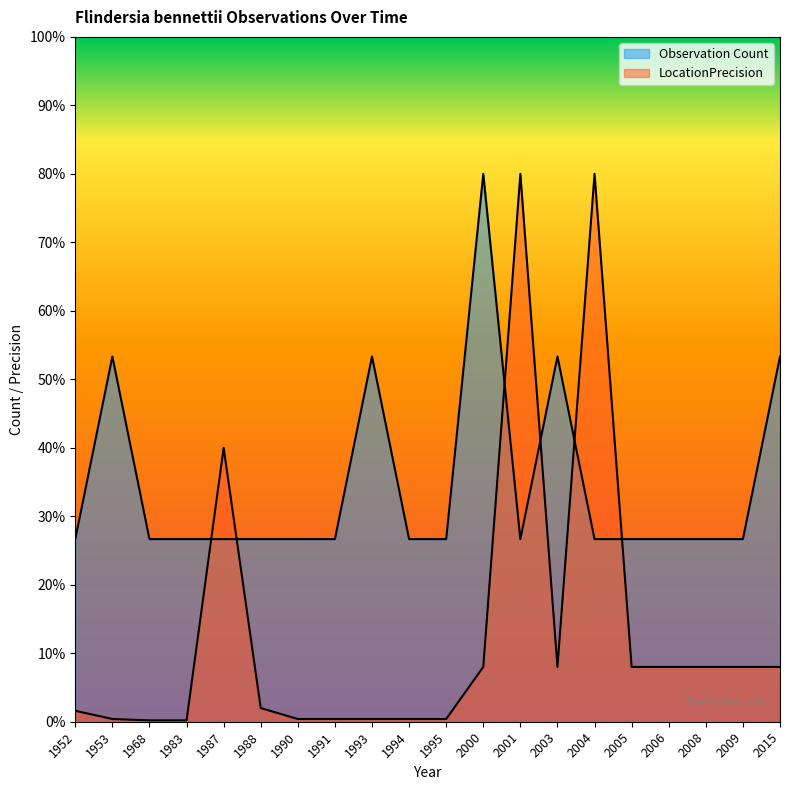

Which label corresponds to the smallest value in the chart?

1968